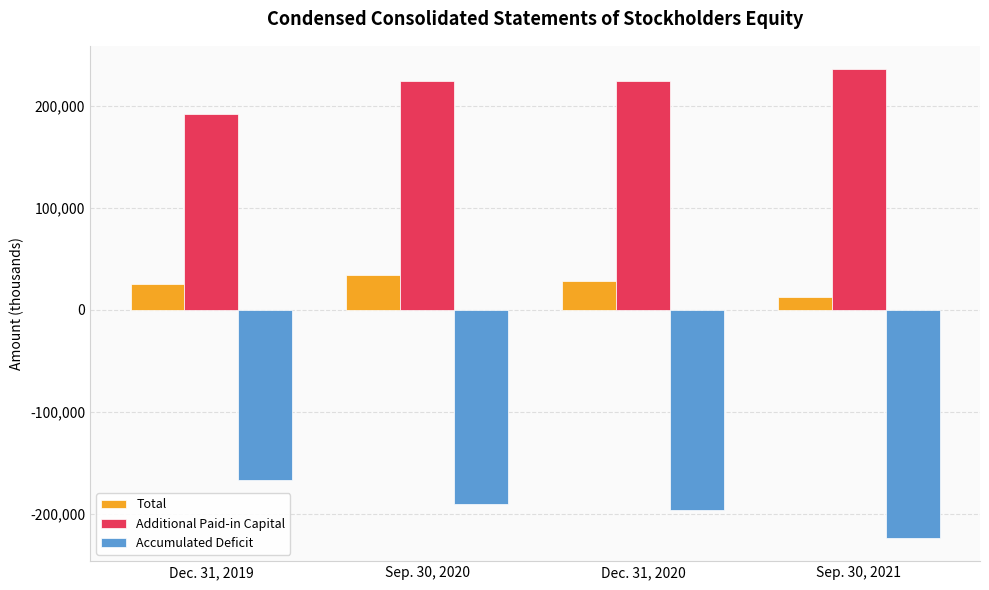

What is the value of the Additional Paid-in Capital bar at the 2nd from the left?

224104